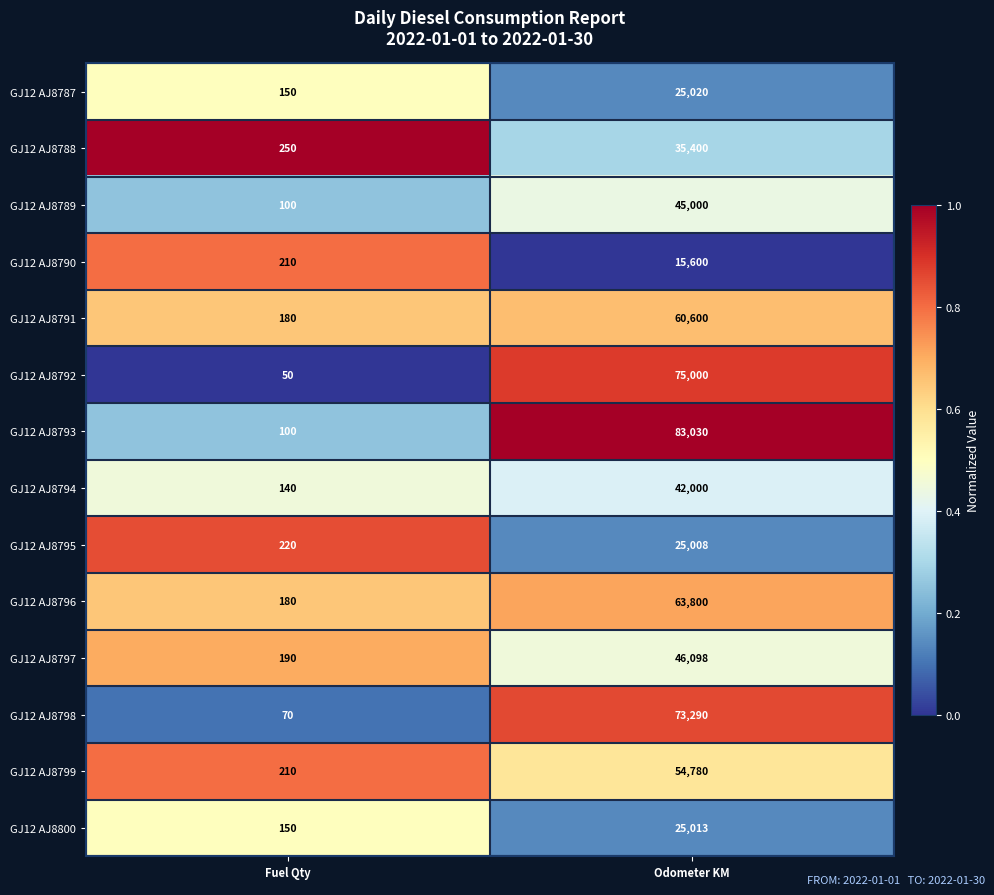

Reading left to right, extract all data points from this chart.

GJ12 AJ8787: 150	25020
GJ12 AJ8788: 250	35400
GJ12 AJ8789: 100	45000
GJ12 AJ8790: 210	15600
GJ12 AJ8791: 180	60600
GJ12 AJ8792: 50	75000
GJ12 AJ8793: 100	83030
GJ12 AJ8794: 140	42000
GJ12 AJ8795: 220	25008
GJ12 AJ8796: 180	63800
GJ12 AJ8797: 190	46098
GJ12 AJ8798: 70	73290
GJ12 AJ8799: 210	54780
GJ12 AJ8800: 150	25013